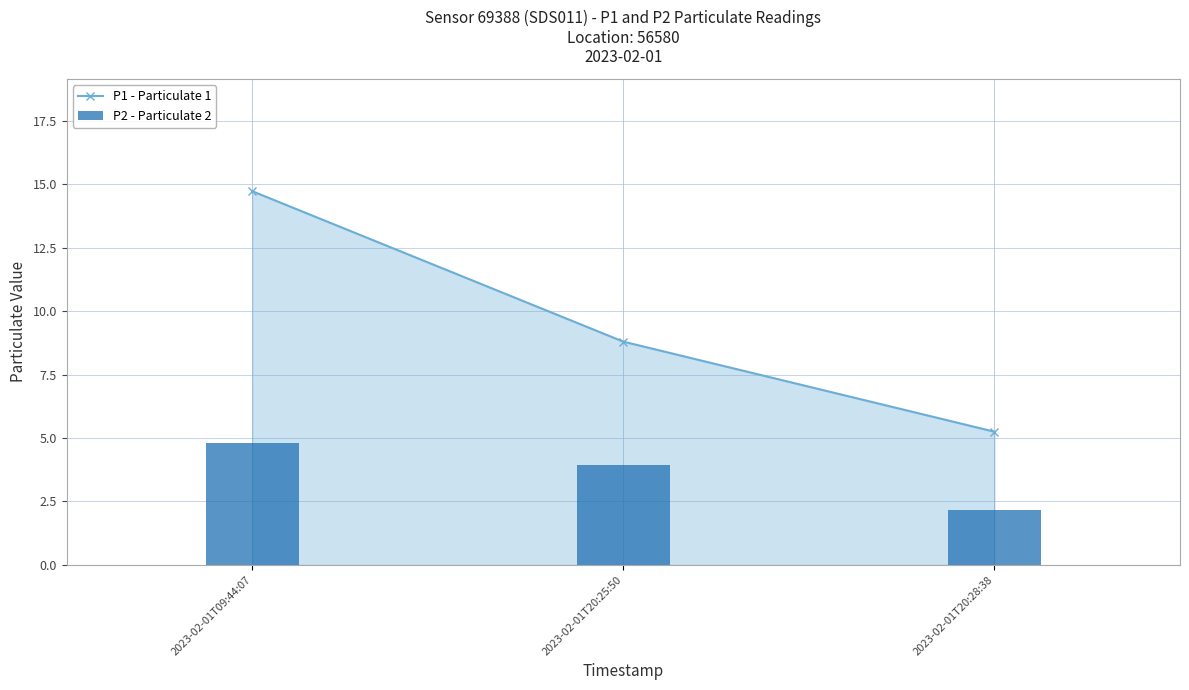

What is the difference between the P1 - Particulate 1 values at 2023-02-01T09:44:07 and 2023-02-01T20:25:50?

5.9